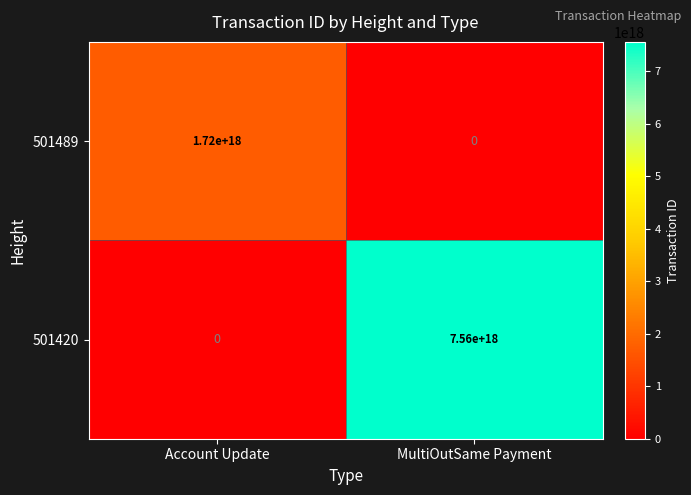

At which category is the sum across all series the highest?

MultiOutSame Payment